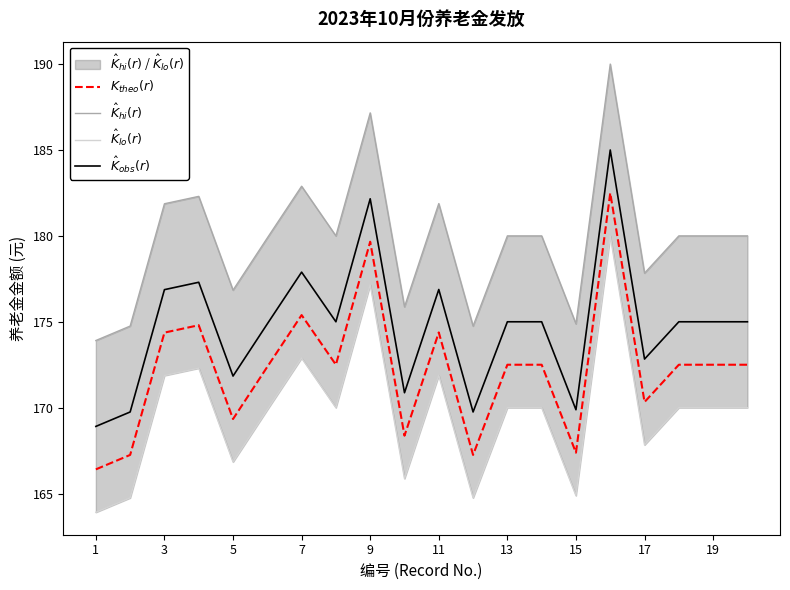

The $\hat{K}_{obs}(r)$ series shows 169.9 at 15. True or false?

True